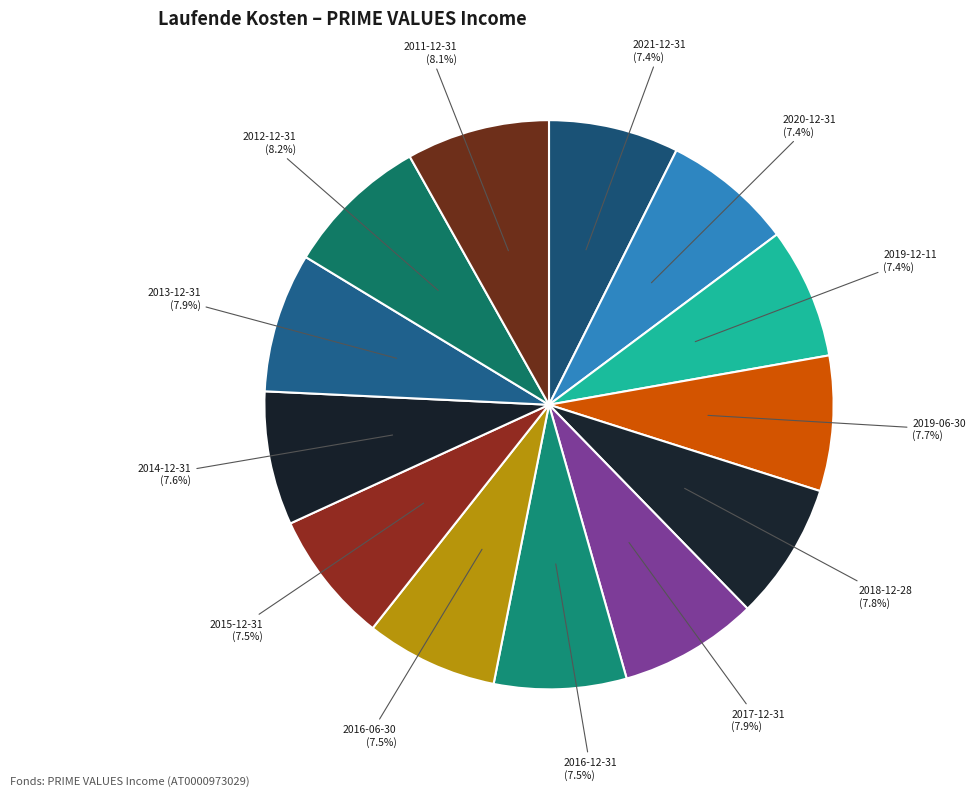

Does 2012-12-31 account for over 50% of the chart?

No